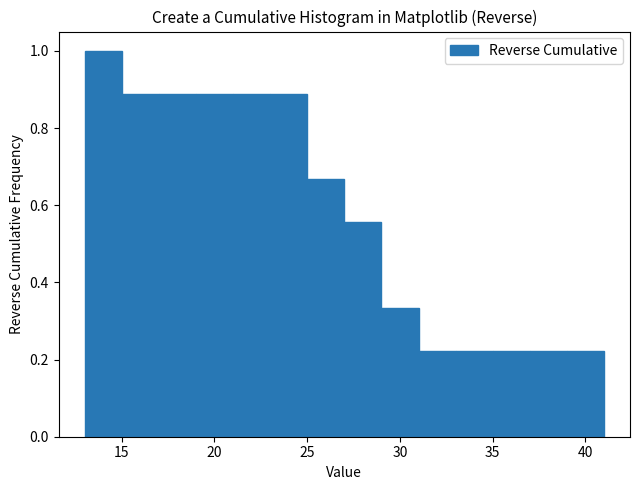

What is the height of the bar covering 39 to 41 on the x-axis? The values are not printed on the chart, so give them approximately, as read against the axis.

0.22